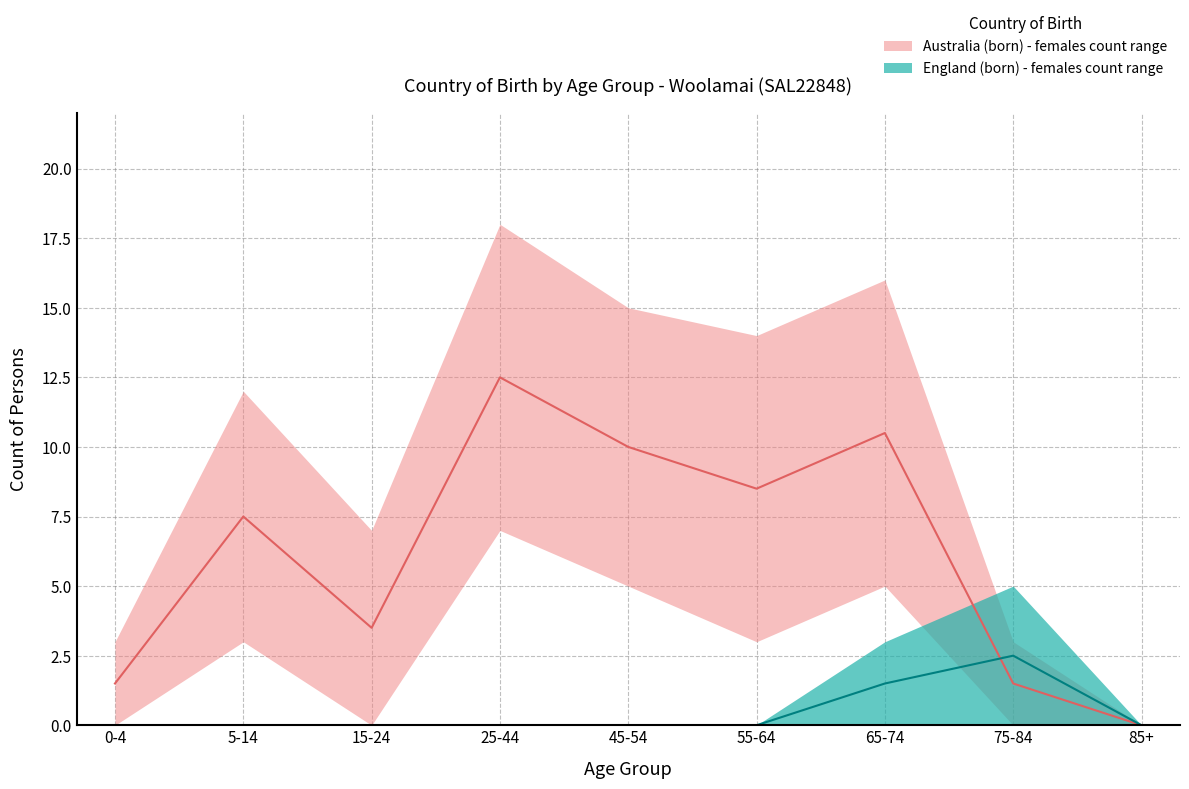

What is the label of the 8th point from the left?

75-84